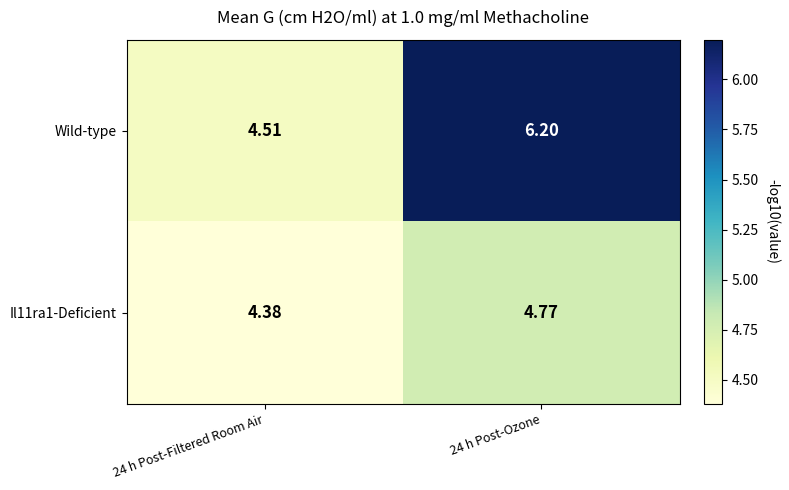

Is the value of Il11ra1-Deficient at 24 h Post-Ozone greater than the value of Wild-type at 24 h Post-Ozone?

No